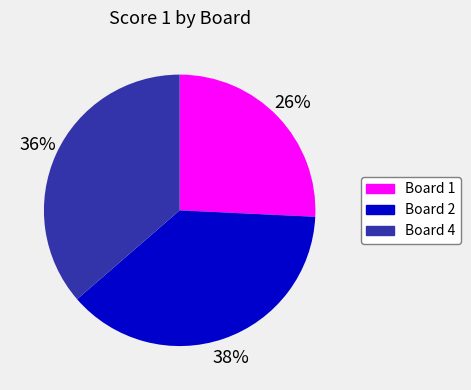

Count the number of slices in the pie.

3